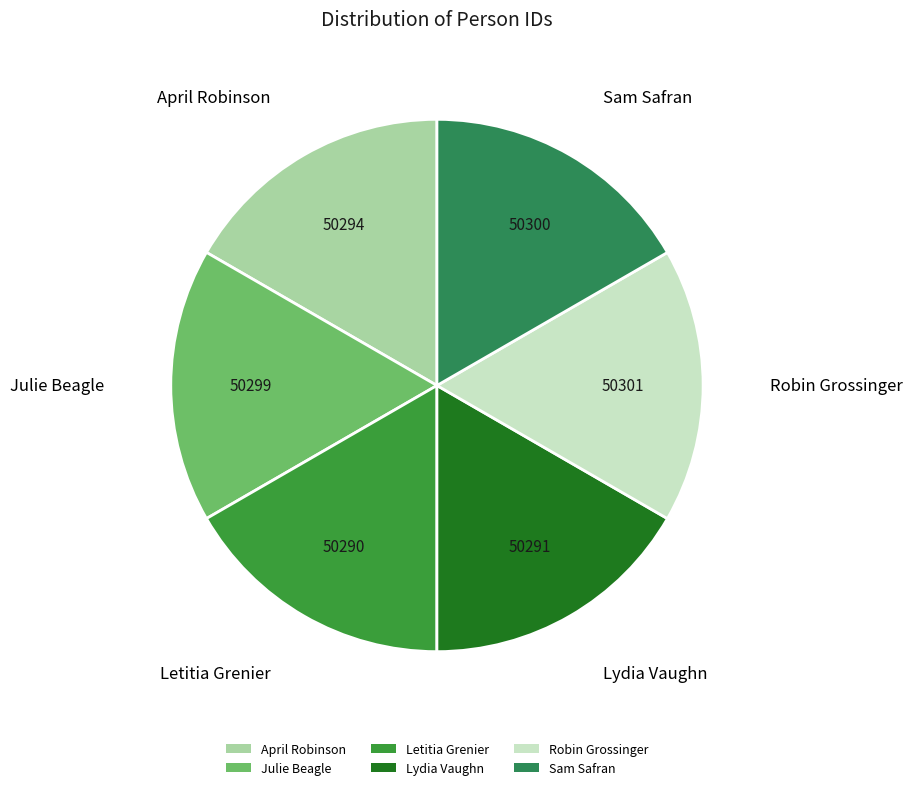

Do Lydia Vaughn and Letitia Grenier together represent more than half of the pie?

No